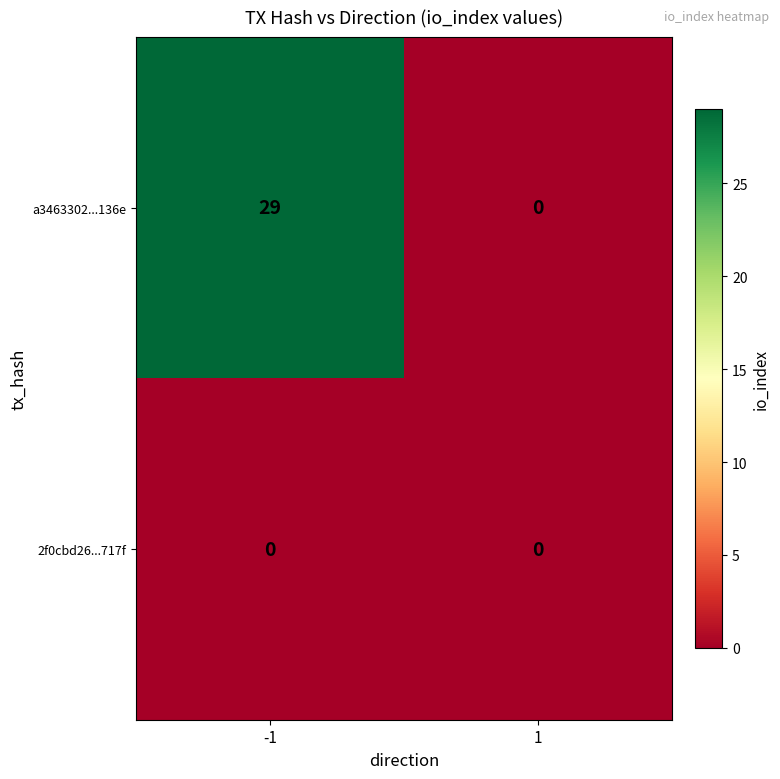

What is the total value across all series at -1?

29